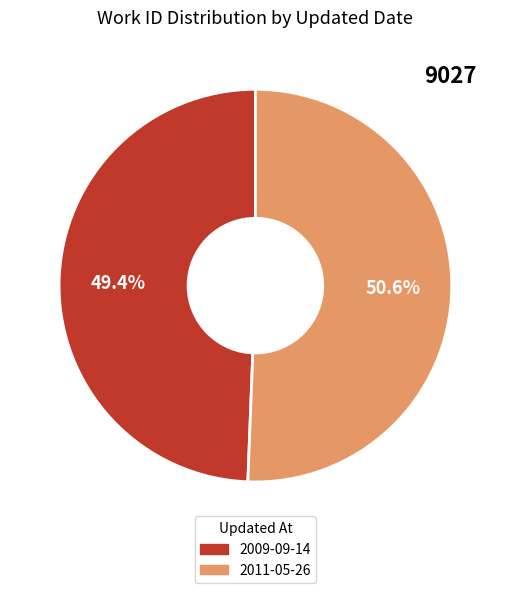

Rank the categories by value from highest to lowest.

2011-05-26, 2009-09-14